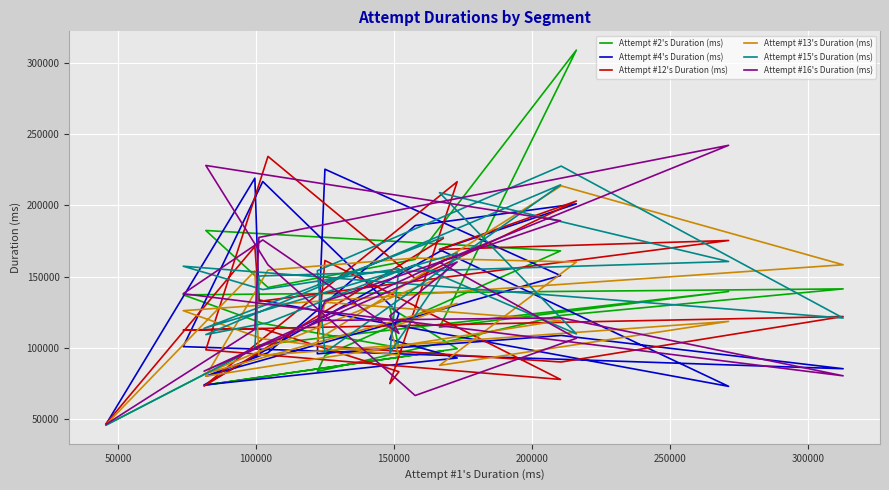

The Attempt #16's Duration (ms) series shows 50348 at 10. True or false?

False